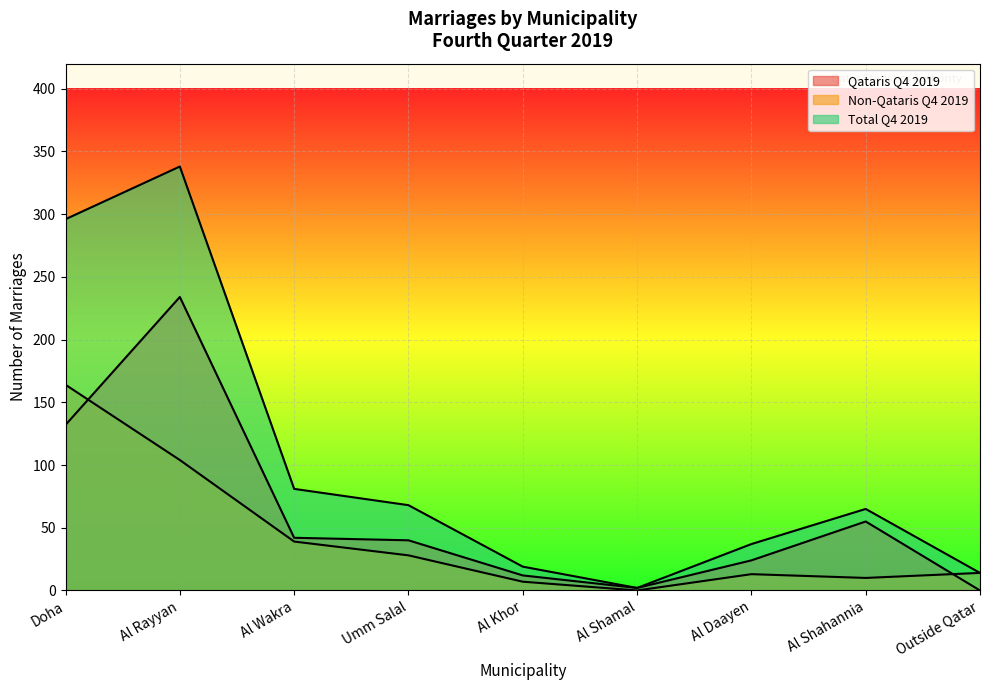

Rank the series by their average value, from highest to lowest.

Total Q4 2019, Qataris Q4 2019, Non-Qataris Q4 2019